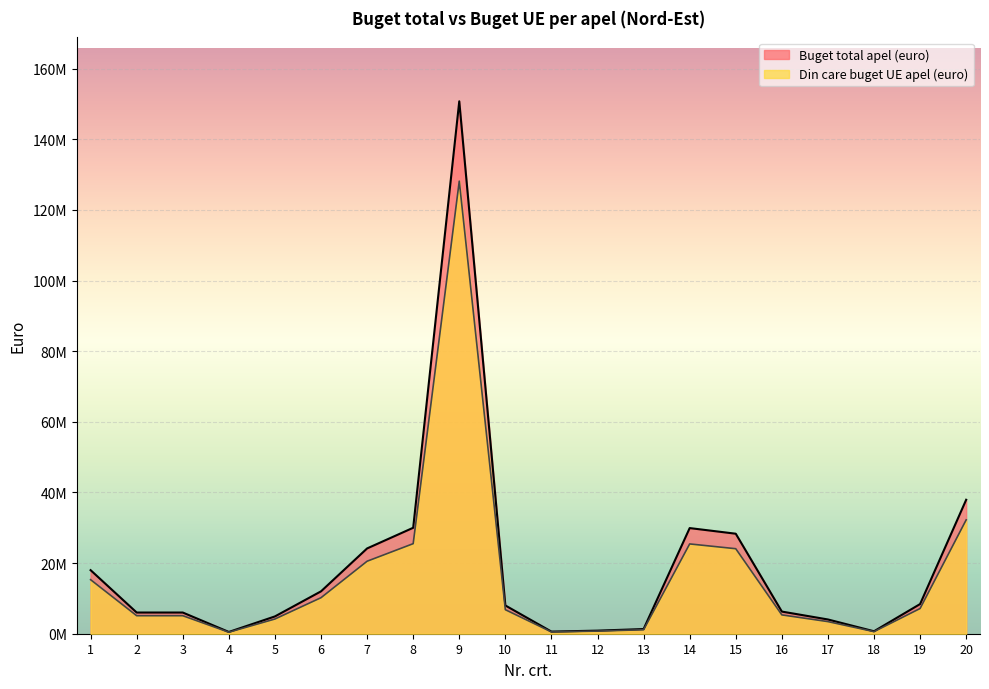

What is the spread (max minus min) of values at 6?

1800000.0